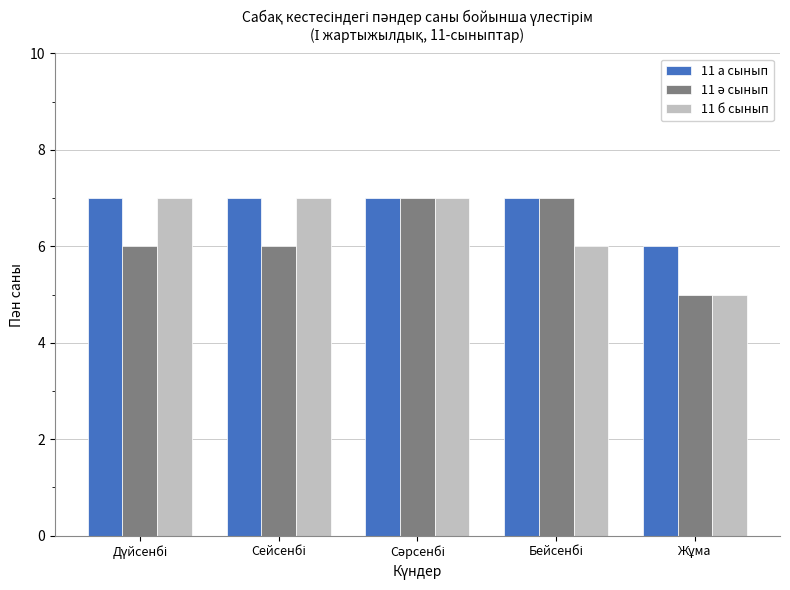

What is the minimum value shown in the chart?

5